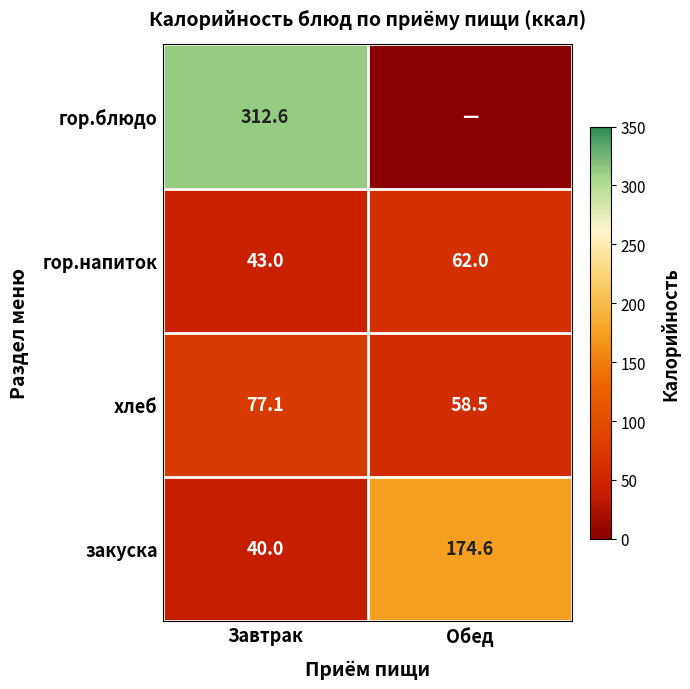

Where is гор.напиток nearest to the value 52?

Завтрак